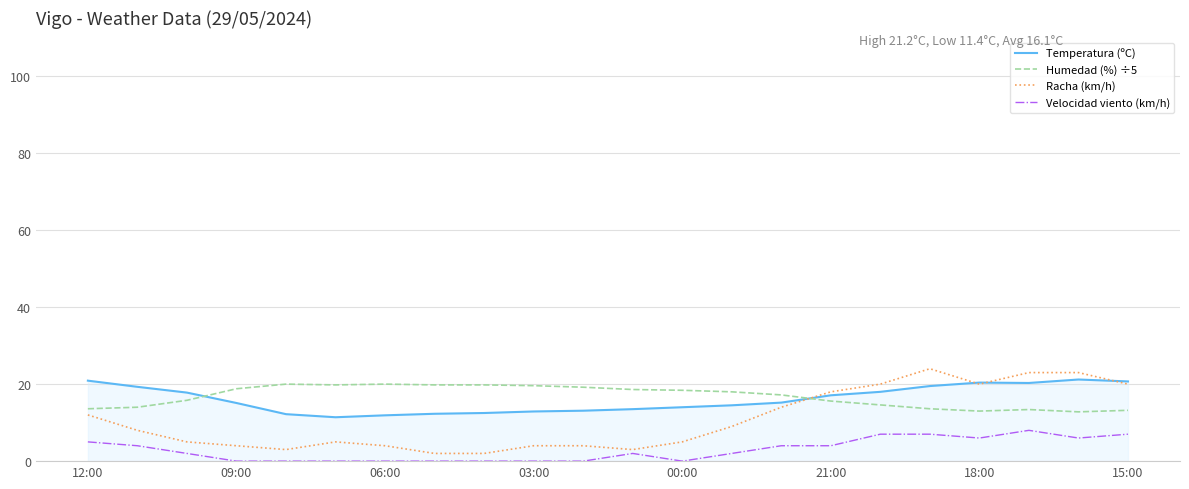

True or false: Temperatura (ºC) and Velocidad viento (km/h) intersect in this chart.

False